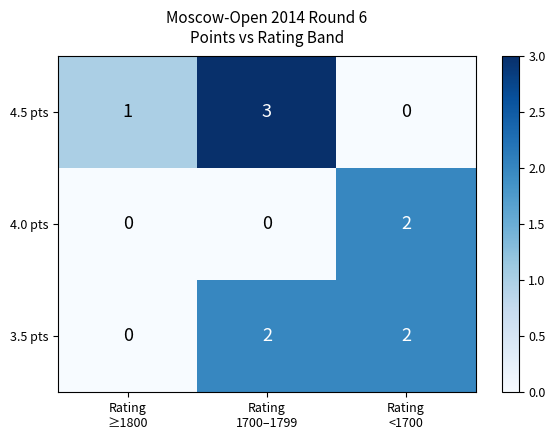

Which series has the widest spread of values?

4.5 pts